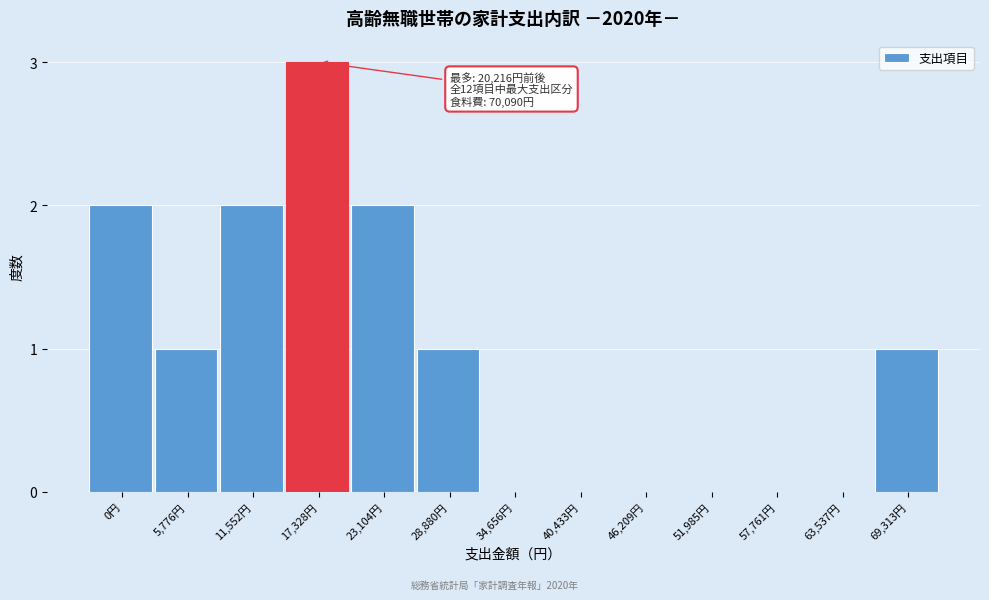

Reading left to right, transcribe all the data shown in this chart.

0円=2	5,776円=1	11,552円=2	17,328円=3	23,104円=2	28,880円=1	34,656円=0	40,433円=0	46,209円=0	51,985円=0	57,761円=0	63,537円=0	69,313円=1